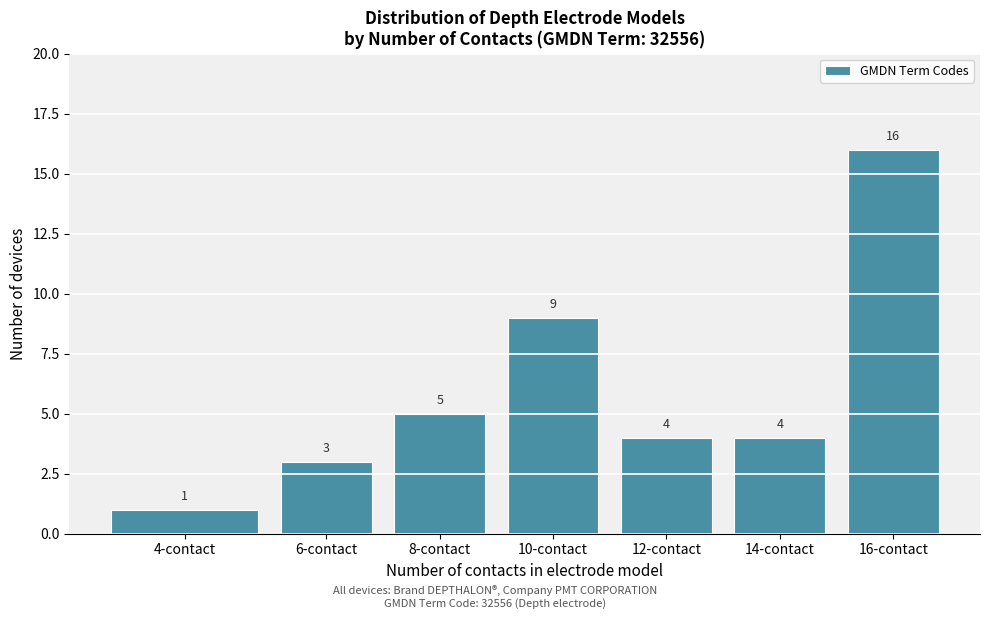

Reading left to right, extract all data points from this chart.

4-contact=1	6-contact=3	8-contact=5	10-contact=9	12-contact=4	14-contact=4	16-contact=16